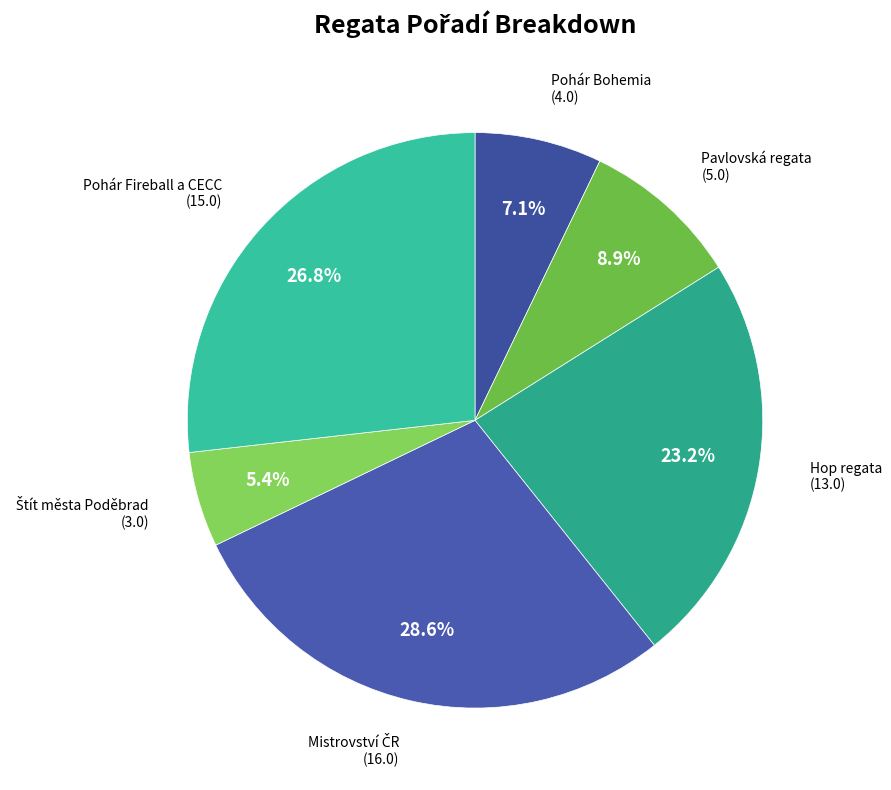

What is the ratio of the value at Pohár Bohemia to the value at Pohár Fireball a CECC?

0.3